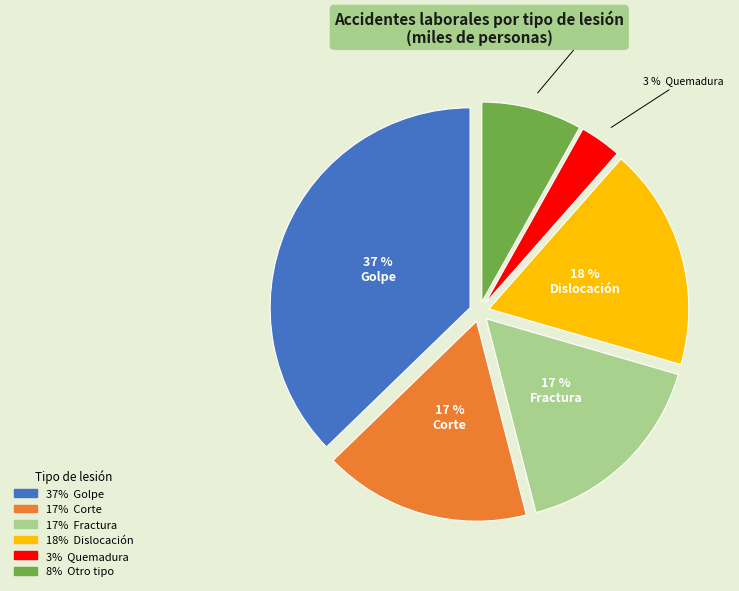

Is there a majority slice in this chart?

No